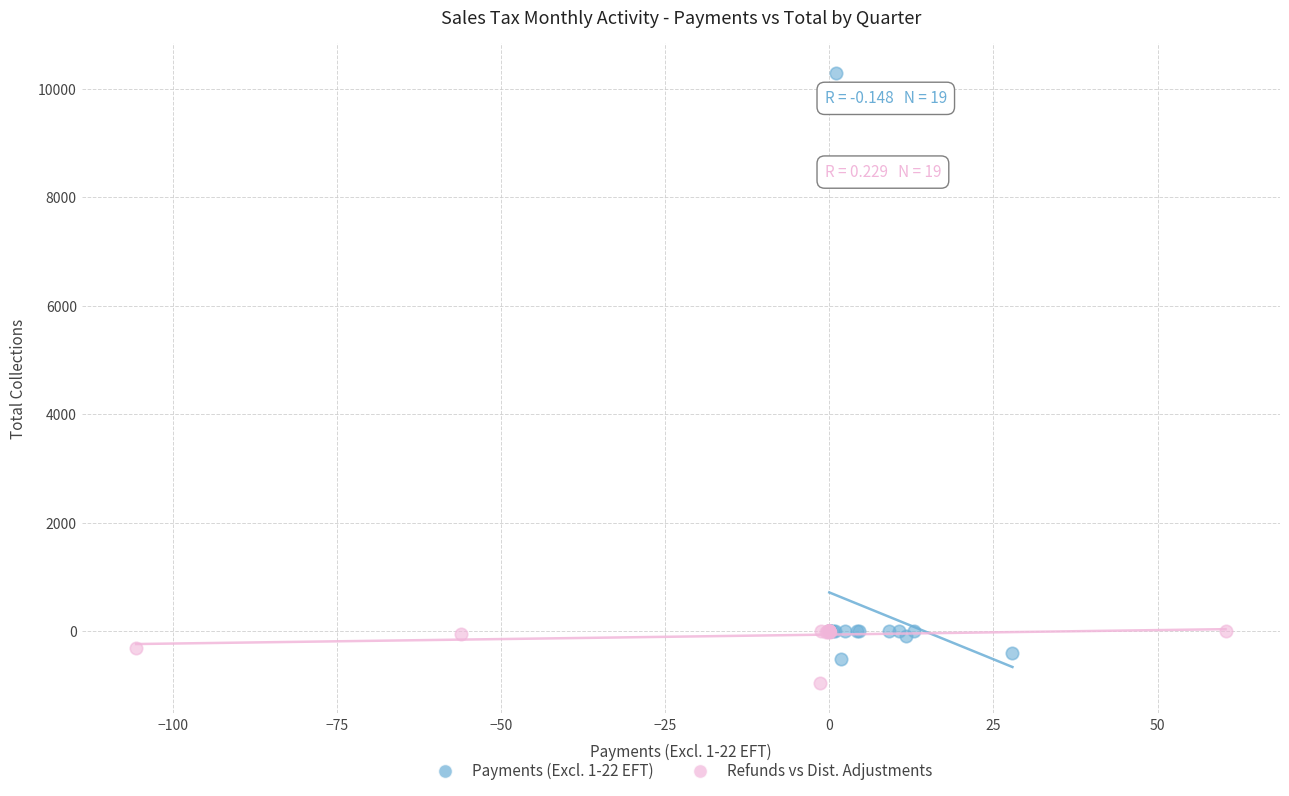

Which series reaches the maximum Y coordinate?

Payments (Excl. 1-22 EFT)